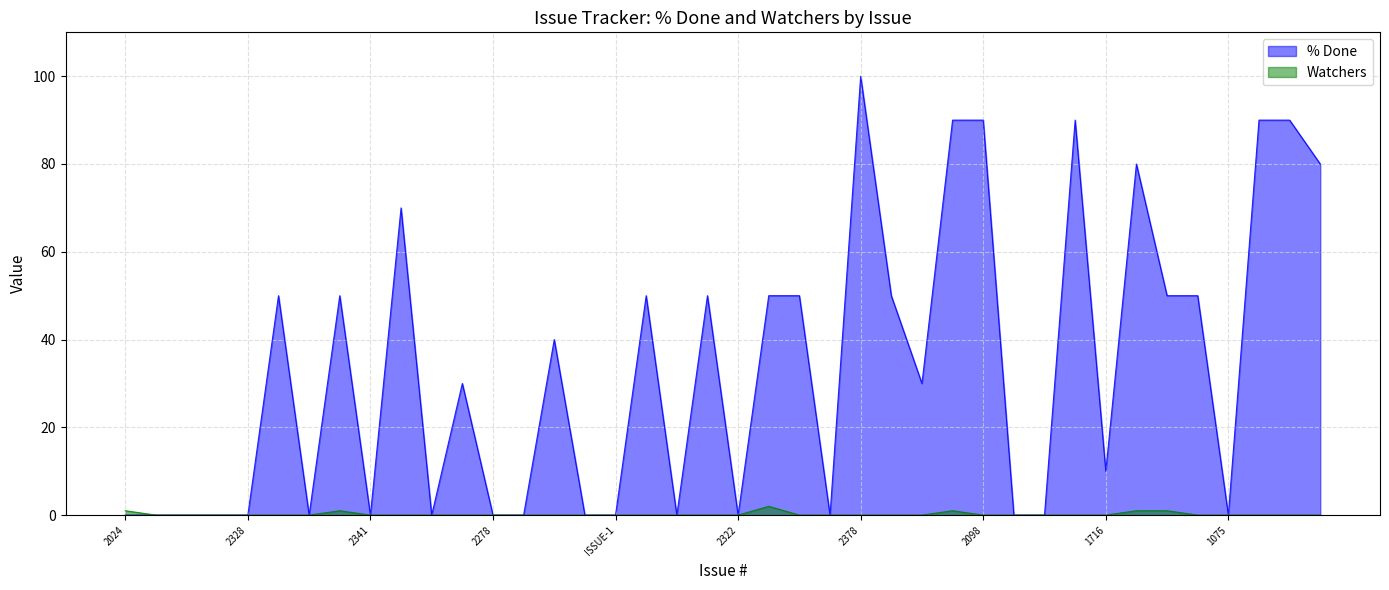

What are all the series names shown in the legend?

% Done, Watchers